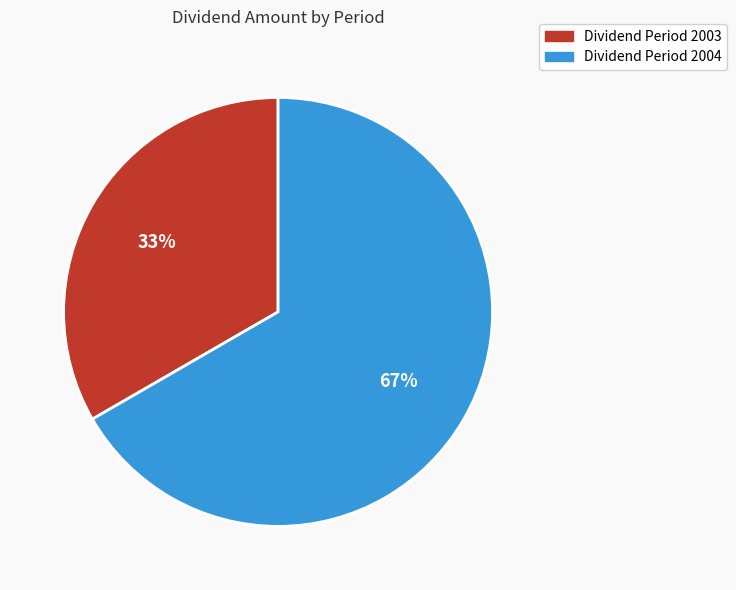

To the nearest percent, what is the average slice percentage?

50%